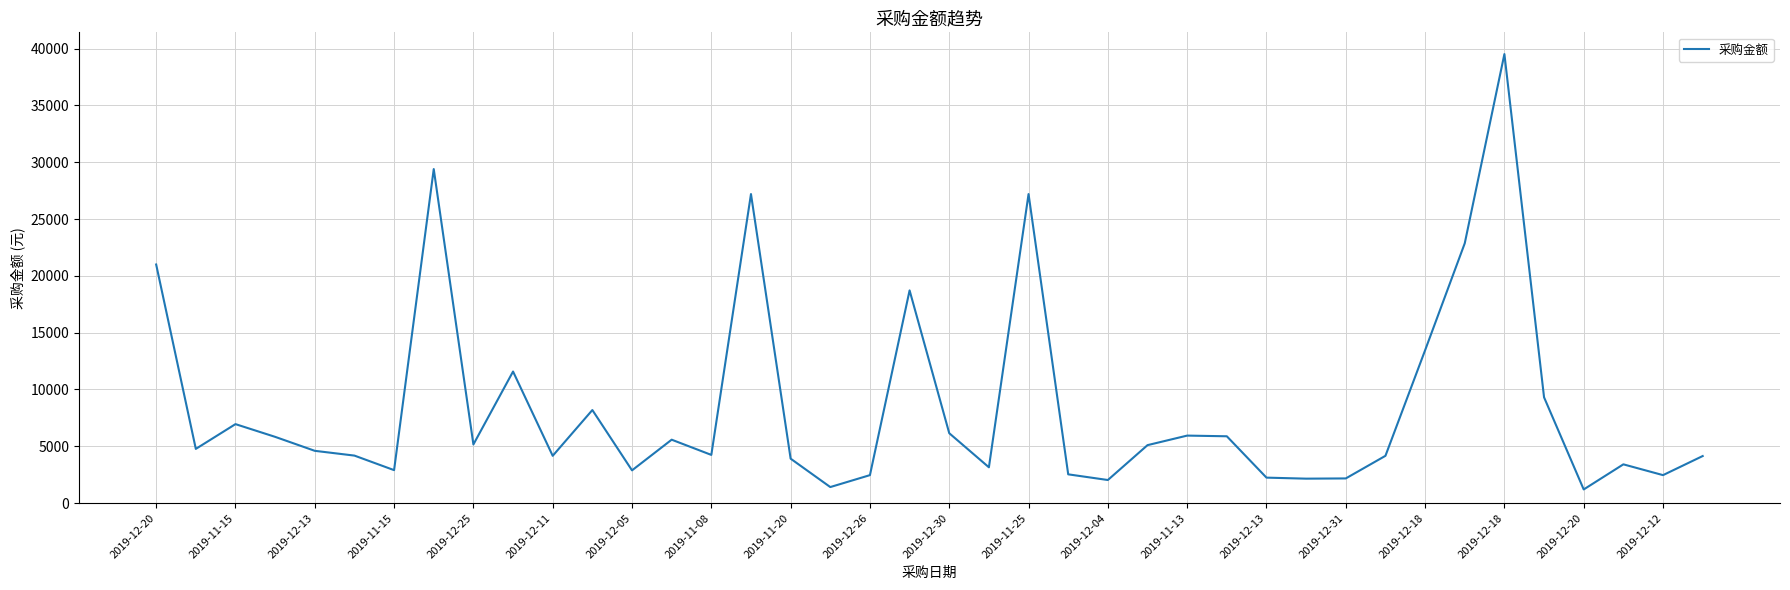

How many series are shown in this chart?

1